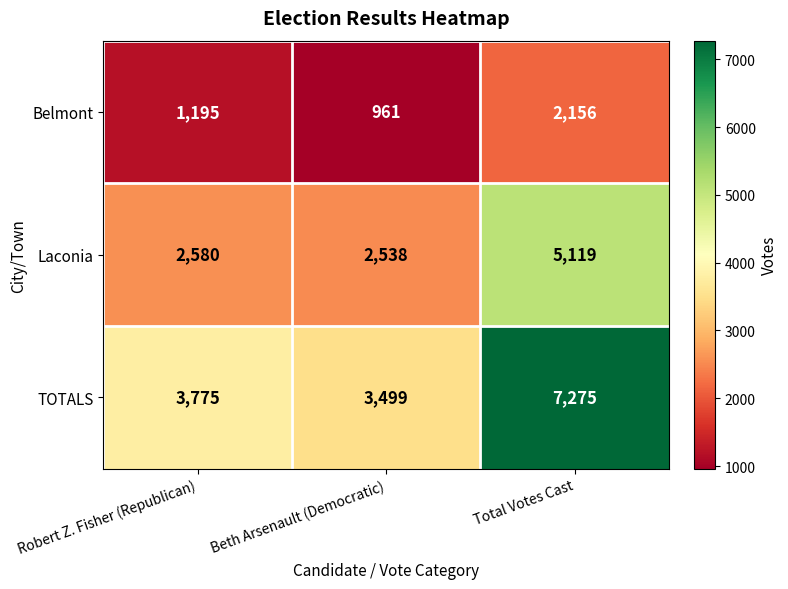

At which label is Laconia closest to 3828?

Robert Z. Fisher (Republican)